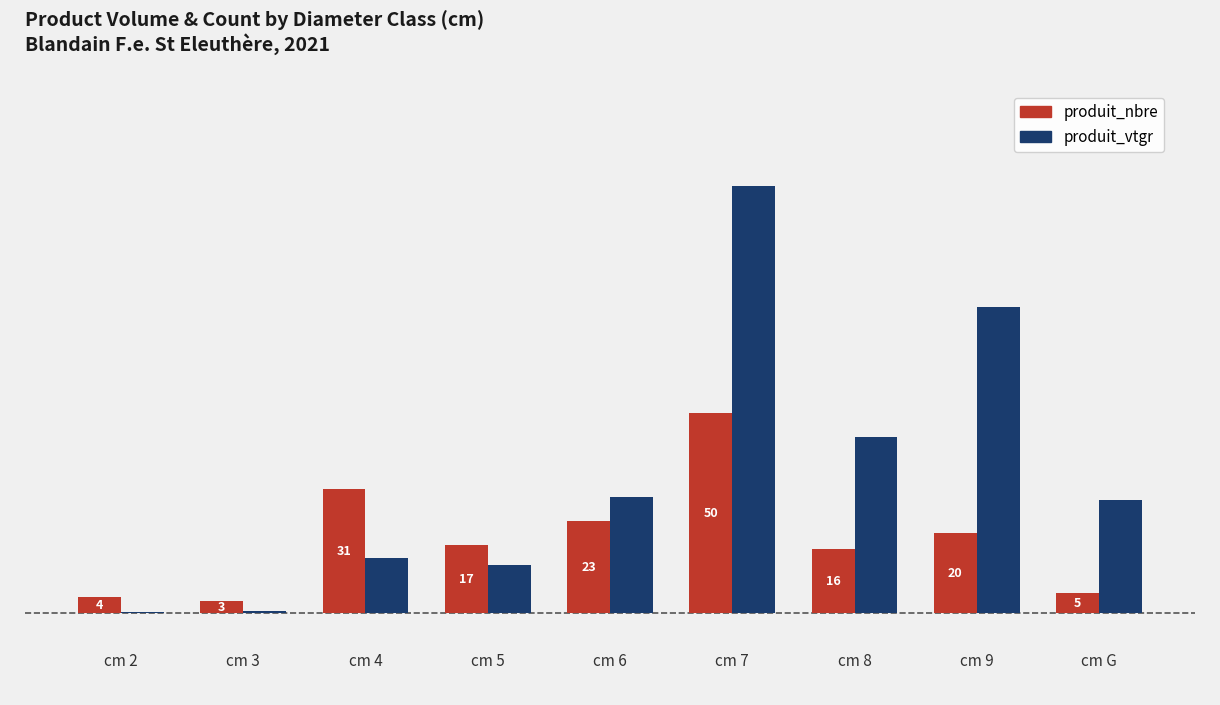

At which label does produit_nbre reach its peak?

cm 7